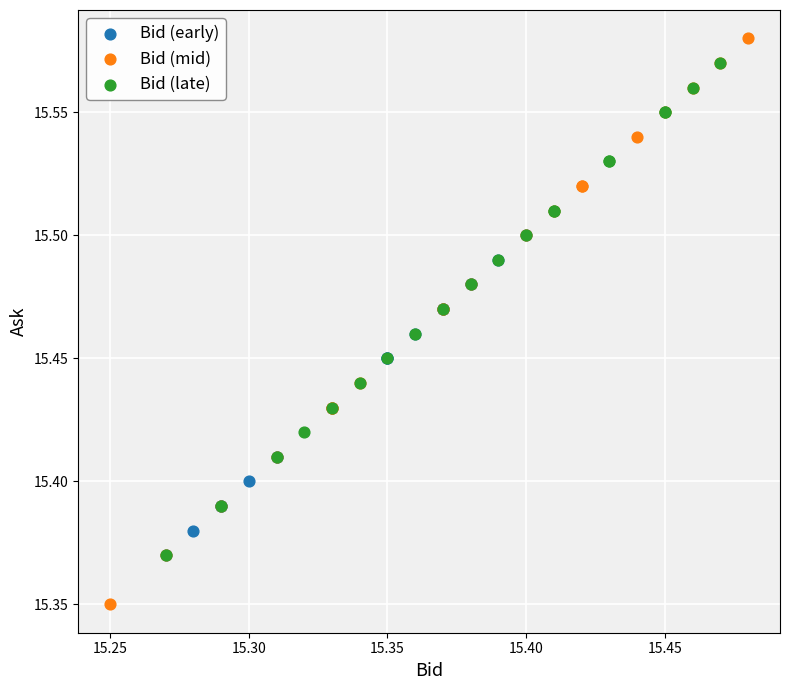

Which series contains the lowest Y value?

Bid (mid)